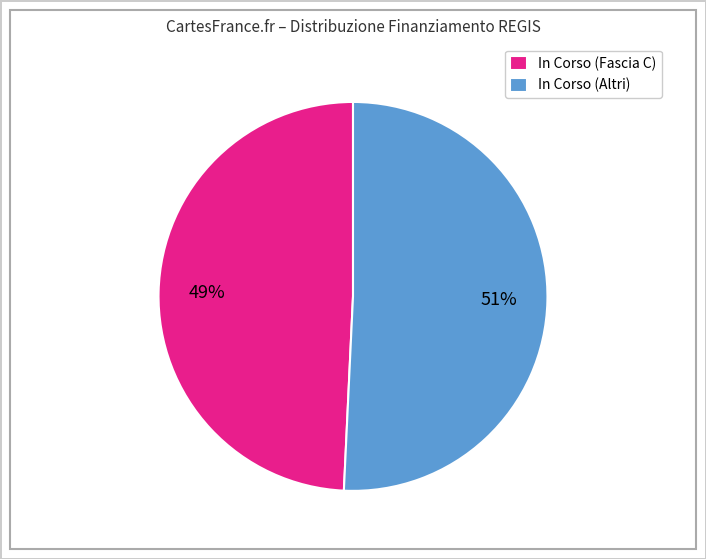

To the nearest percent, what is the combined percentage of In Corso (Fascia C) and In Corso (Altri)?

100%